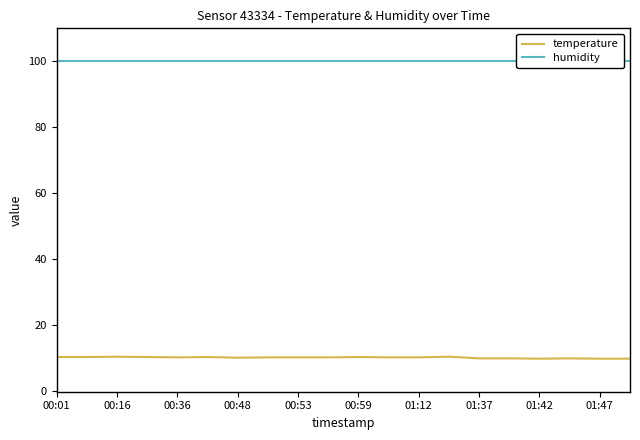

True or false: humidity and temperature cross at least once.

False